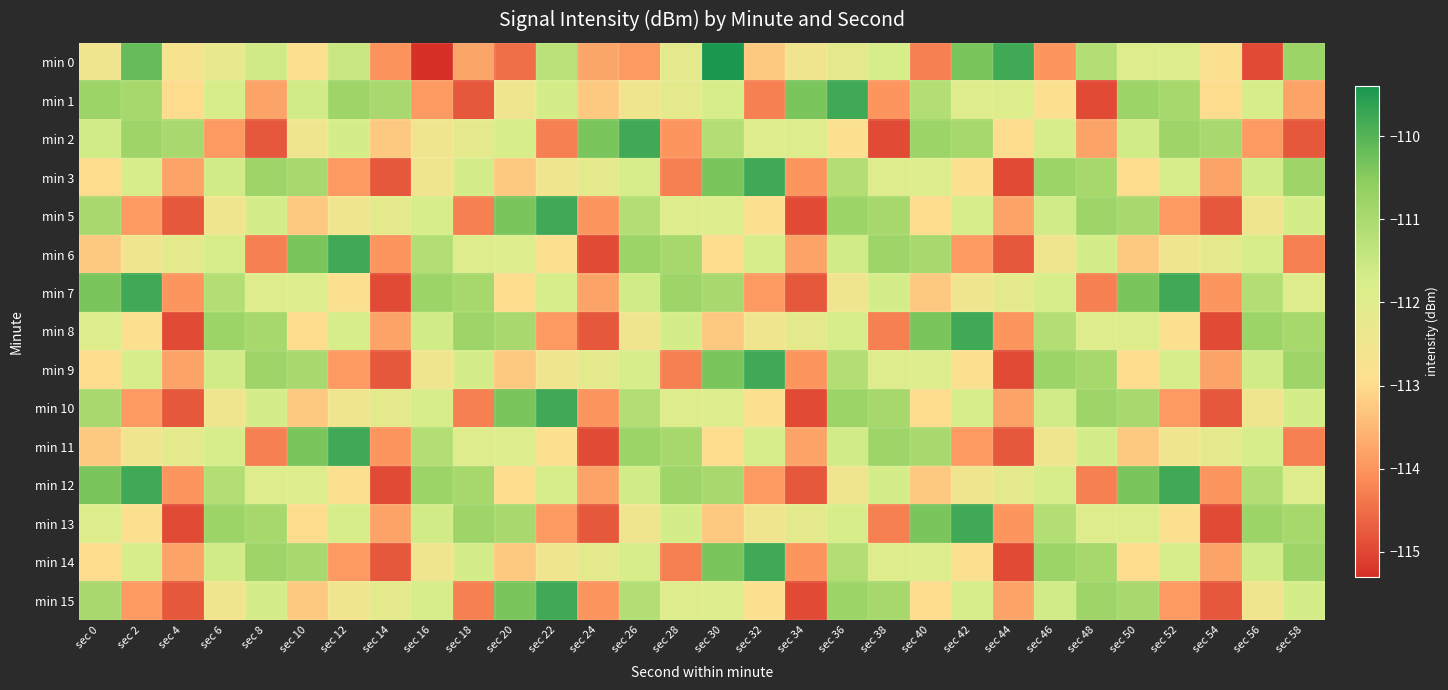

Count the number of categories in the chart.

30